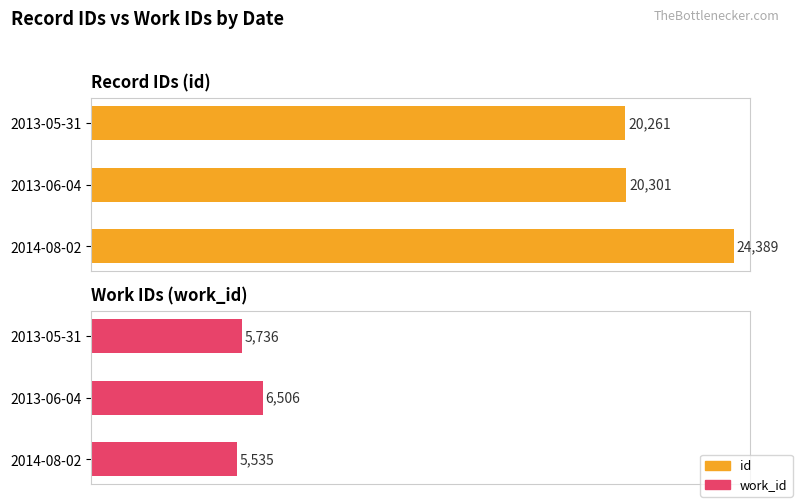

What are all the series names shown in the legend?

id, work_id